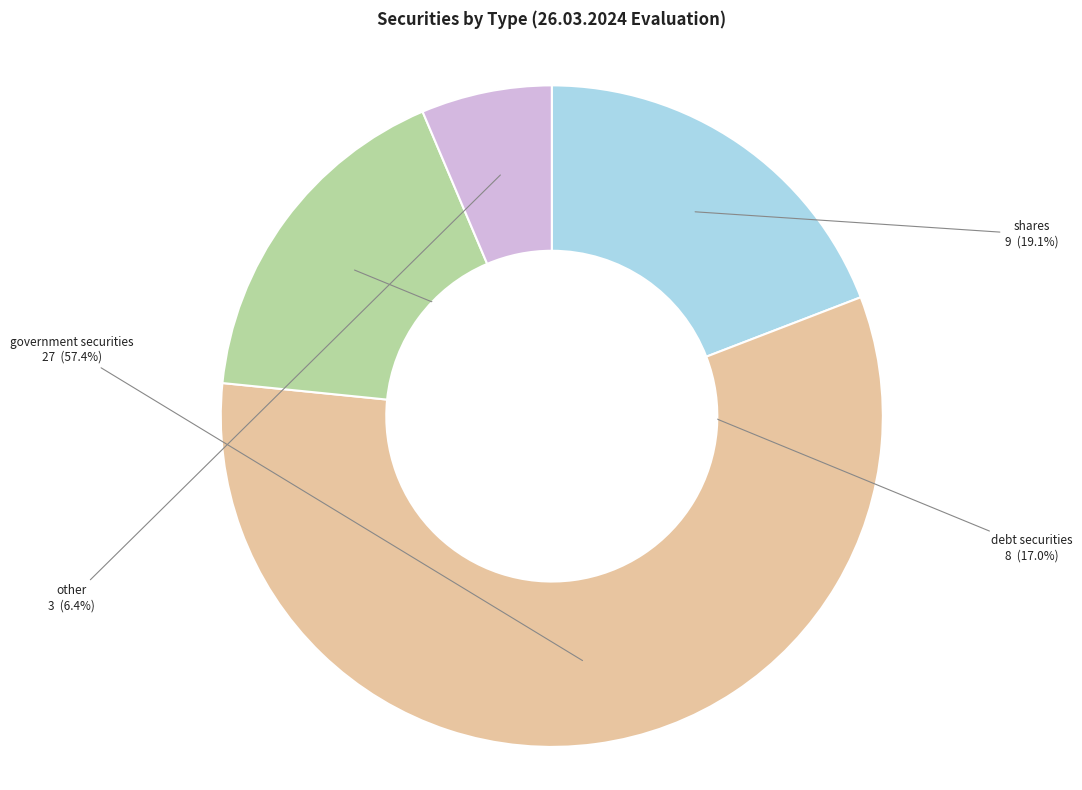

To the nearest percent, what is the average slice percentage?

25%